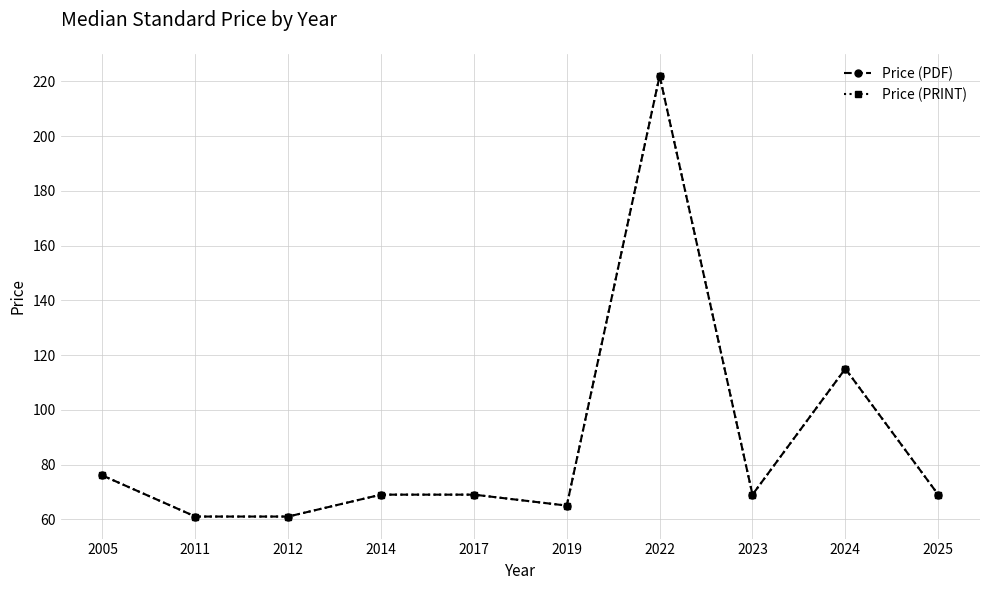

Which label corresponds to the smallest value in the chart?

2011